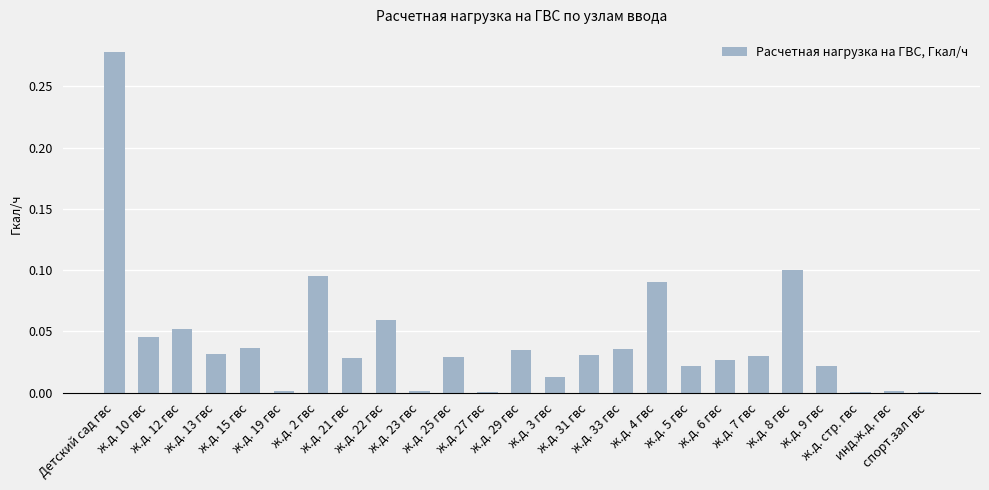

What is the sum of all values?

1.1